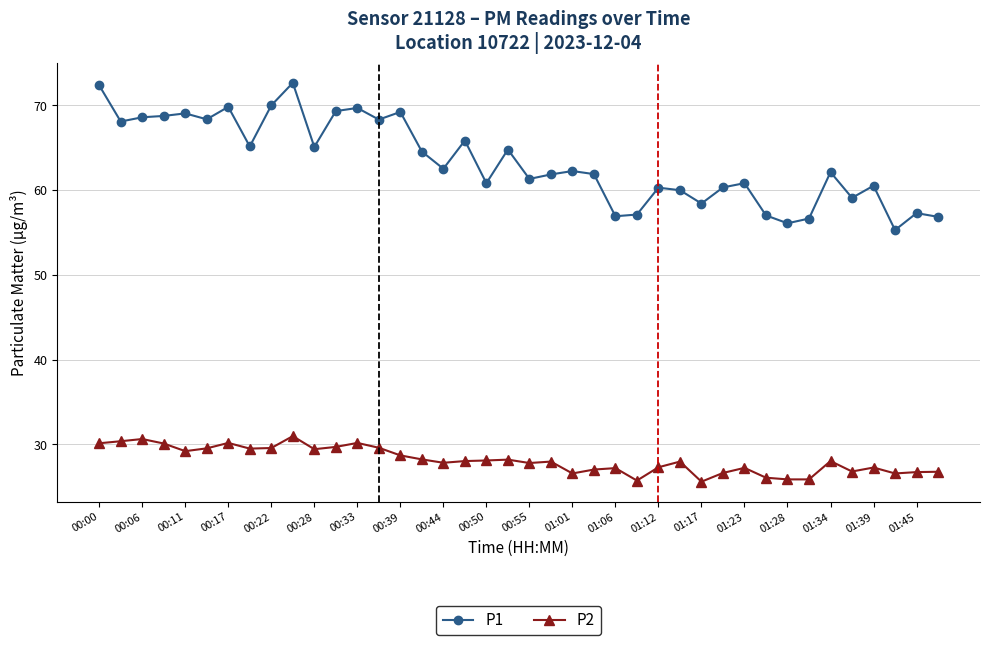

What is the average value of the P1 series?

63.4